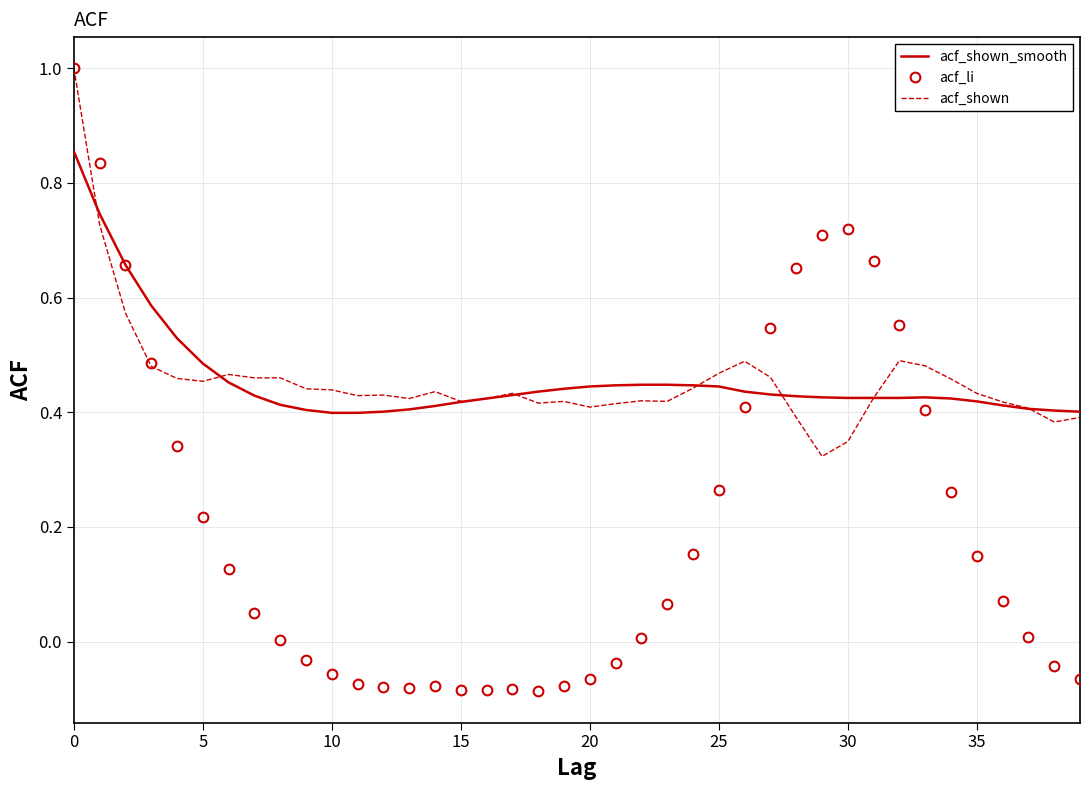

What is the sum of all acf_li values?

8.3